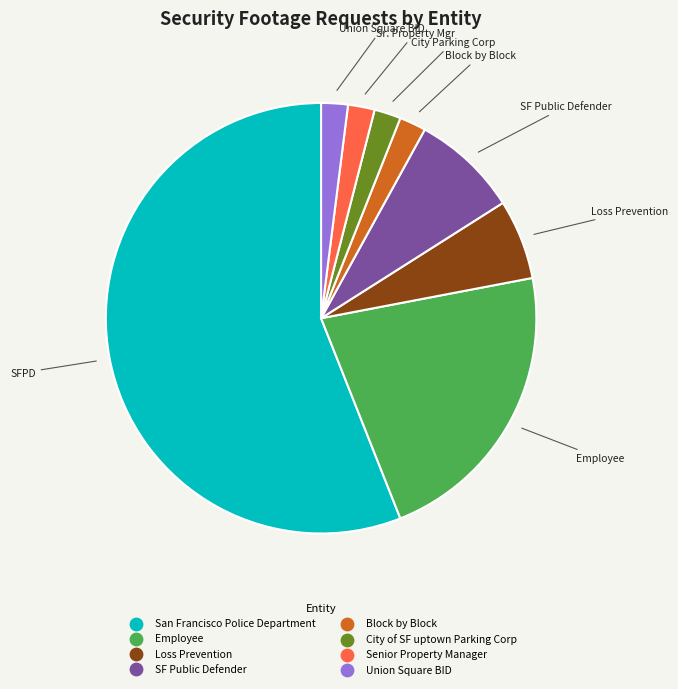

The City of SF uptown Parking Corp slice represents 15% of the pie. True or false?

False